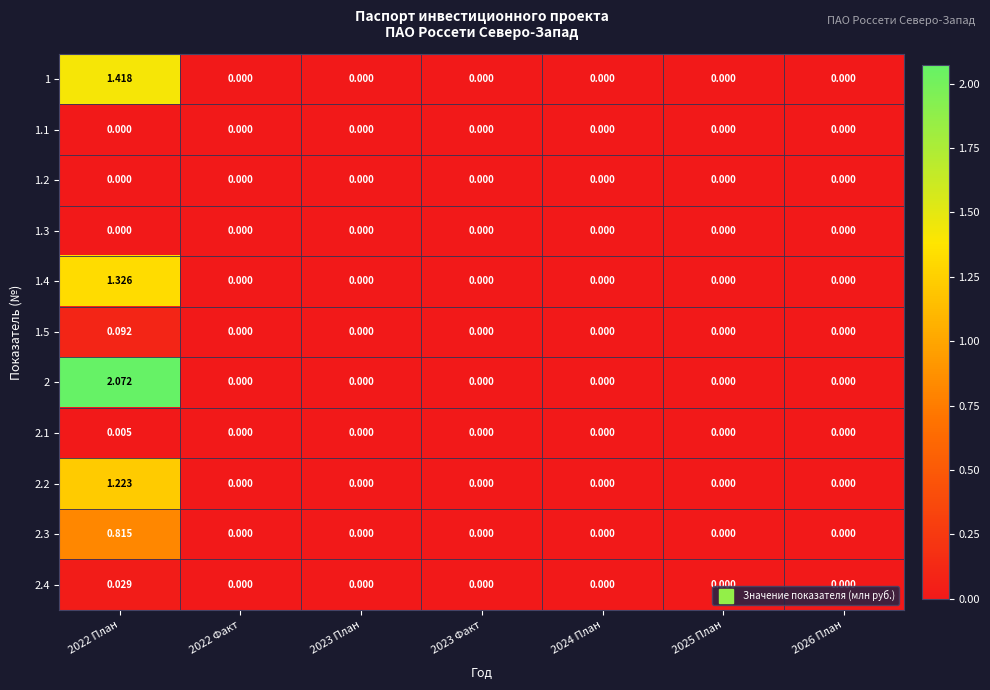

Between 2023 План and 2022 Факт, which is larger?

2023 План